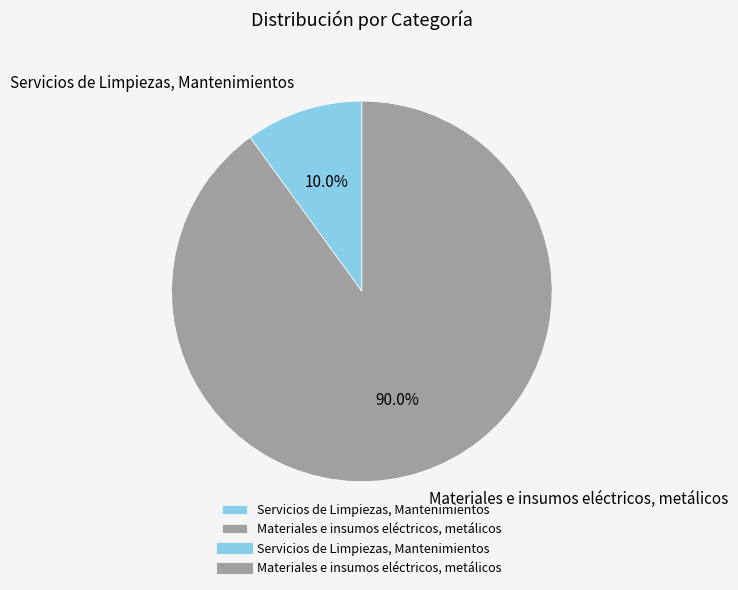

Approximately how many times larger is the value at Materiales e insumos eléctricos, metálicos compared to Servicios de Limpiezas, Mantenimientos?

9.0